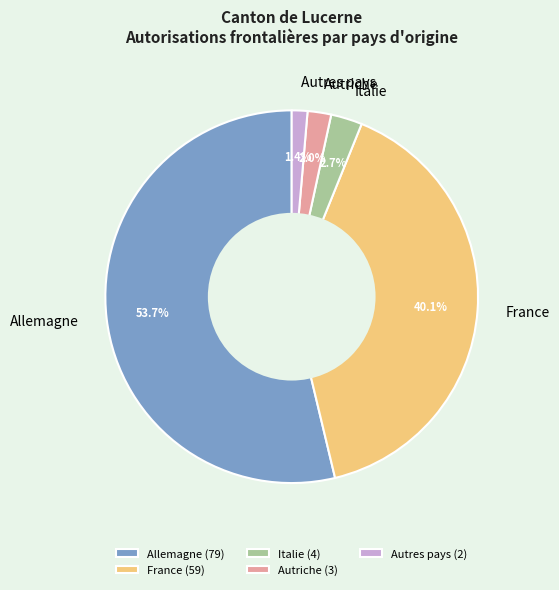

Which slice is the largest?

Allemagne